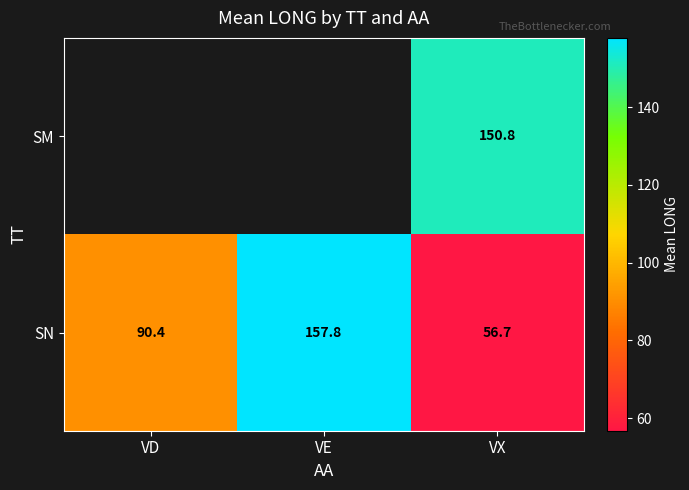

Where is SN nearest to the value 107?

VD